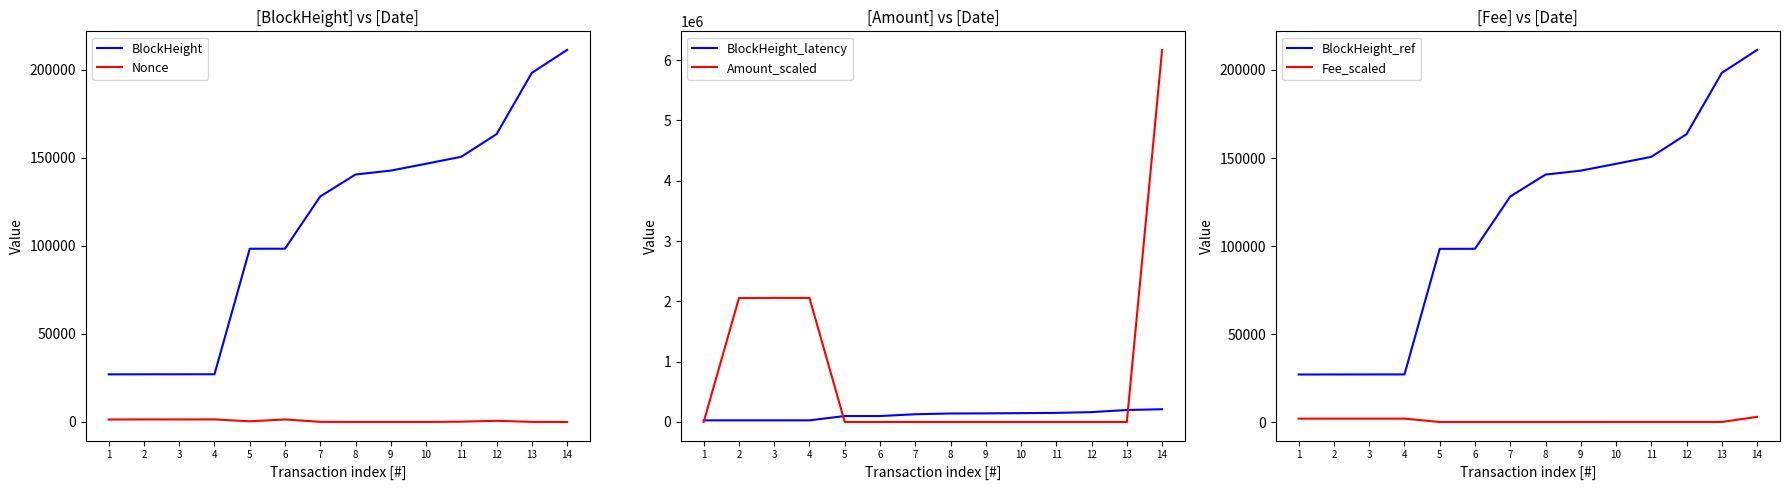

Reading right to left, list all the values displayed in this chart.

BlockHeight: 14=211376.0	13=198346.0	12=163536.0	11=150674.0	10=146704.0	9=142821.0	8=140597.0	7=128154.0	6=98452.0	5=98415.0	4=27109.0	3=27096.0	2=27083.0	1=27061.0
Nonce: 14=0.0	13=52.0	12=677.0	11=161.0	10=22.0	9=24.0	8=27.0	7=86.0	6=1426.0	5=388.0	4=1451.0	3=1433.0	2=1451.0	1=1398.0
BlockHeight_latency: 14=211376.0	13=198346.0	12=163536.0	11=150674.0	10=146704.0	9=142821.0	8=140597.0	7=128154.0	6=98452.0	5=98415.0	4=27109.0	3=27096.0	2=27083.0	1=27061.0
Amount_scaled: 14=6167673.7	13=0.7	12=0.7	11=0.8	10=0.5	9=0.7	8=0.1	7=0.1	6=1.0	5=1.0	4=2055861.1	3=2056995.8	2=2053841.1	1=2000.0
BlockHeight_ref: 14=211376.0	13=198346.0	12=163536.0	11=150674.0	10=146704.0	9=142821.0	8=140597.0	7=128154.0	6=98452.0	5=98415.0	4=27109.0	3=27096.0	2=27083.0	1=27061.0
Fee_scaled: 14=3000.0	13=108.8	12=107.1	11=108.8	10=108.0	9=104.1	8=100.0	7=100.0	6=100.0	5=100.0	4=2000.0	3=2000.0	2=2000.0	1=2000.0